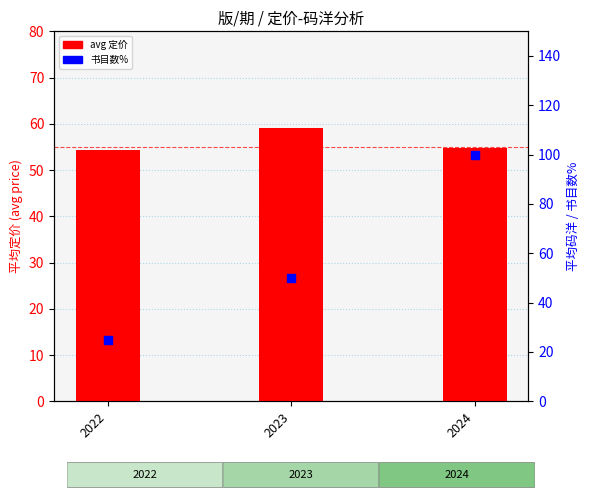

What are all the series names shown in the legend?

avg 定价, 书目数%